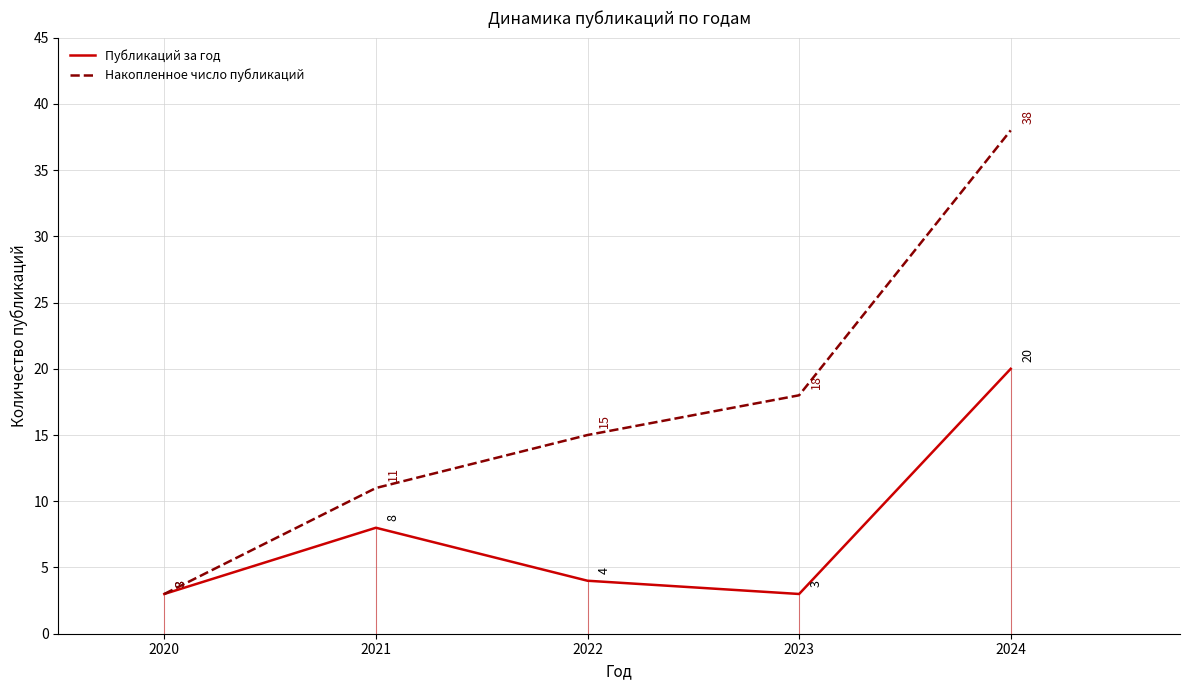

At which label is Публикаций за год closest to 11?

2021